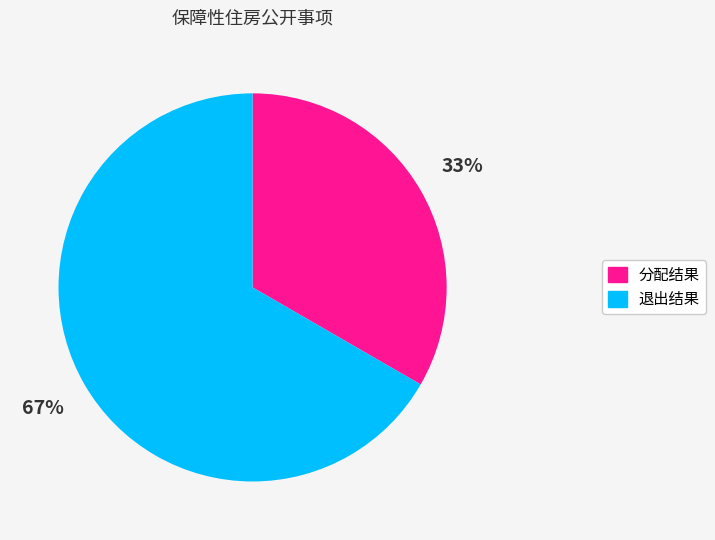

The 退出结果 slice represents 67% of the pie. True or false?

True